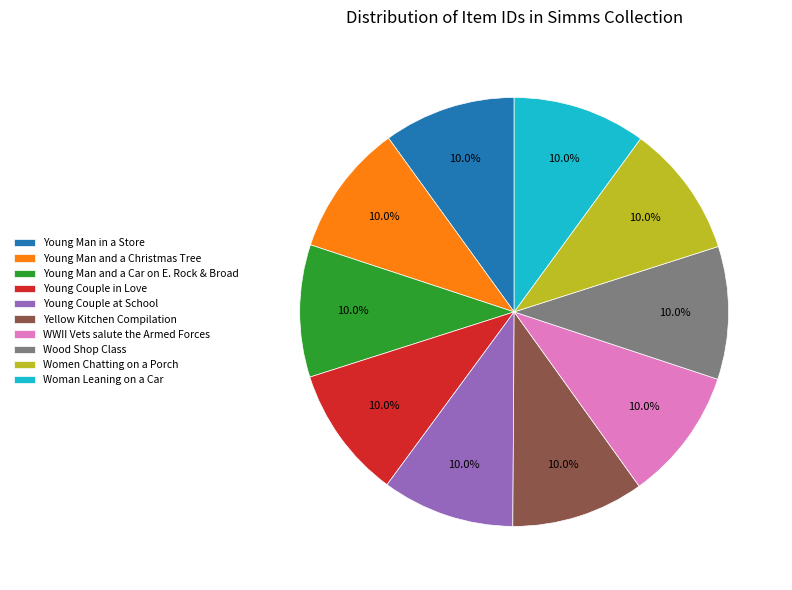

What is the ratio of the value at Wood Shop Class to the value at Yellow Kitchen Compilation?

1.0